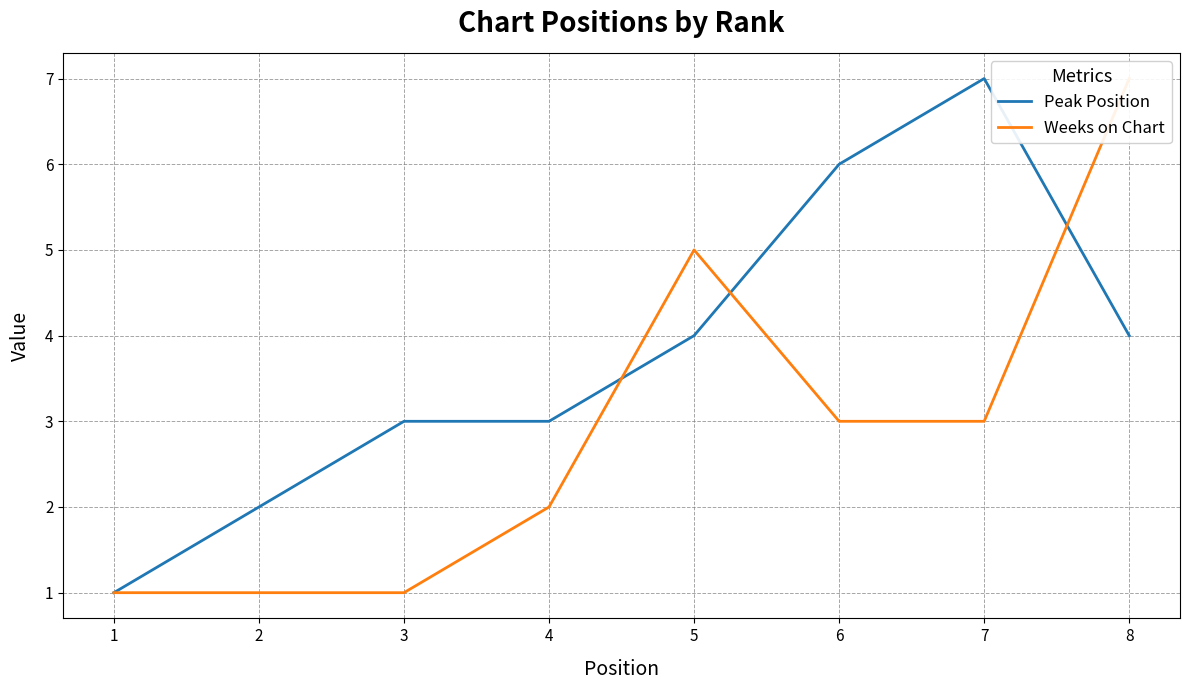

How many interior local peaks does the Weeks on Chart series have?

1